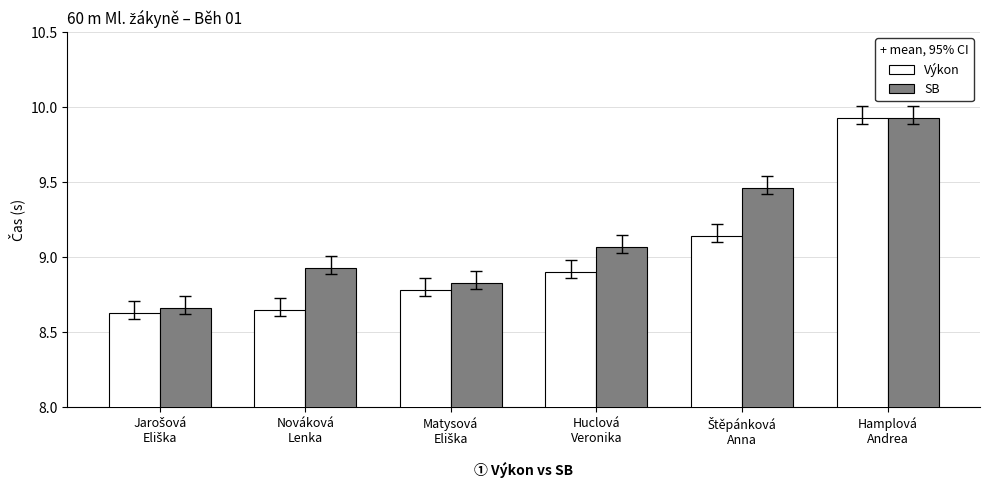

Is it true that Výkon equals 12.3 at Huclová
Veronika?

False